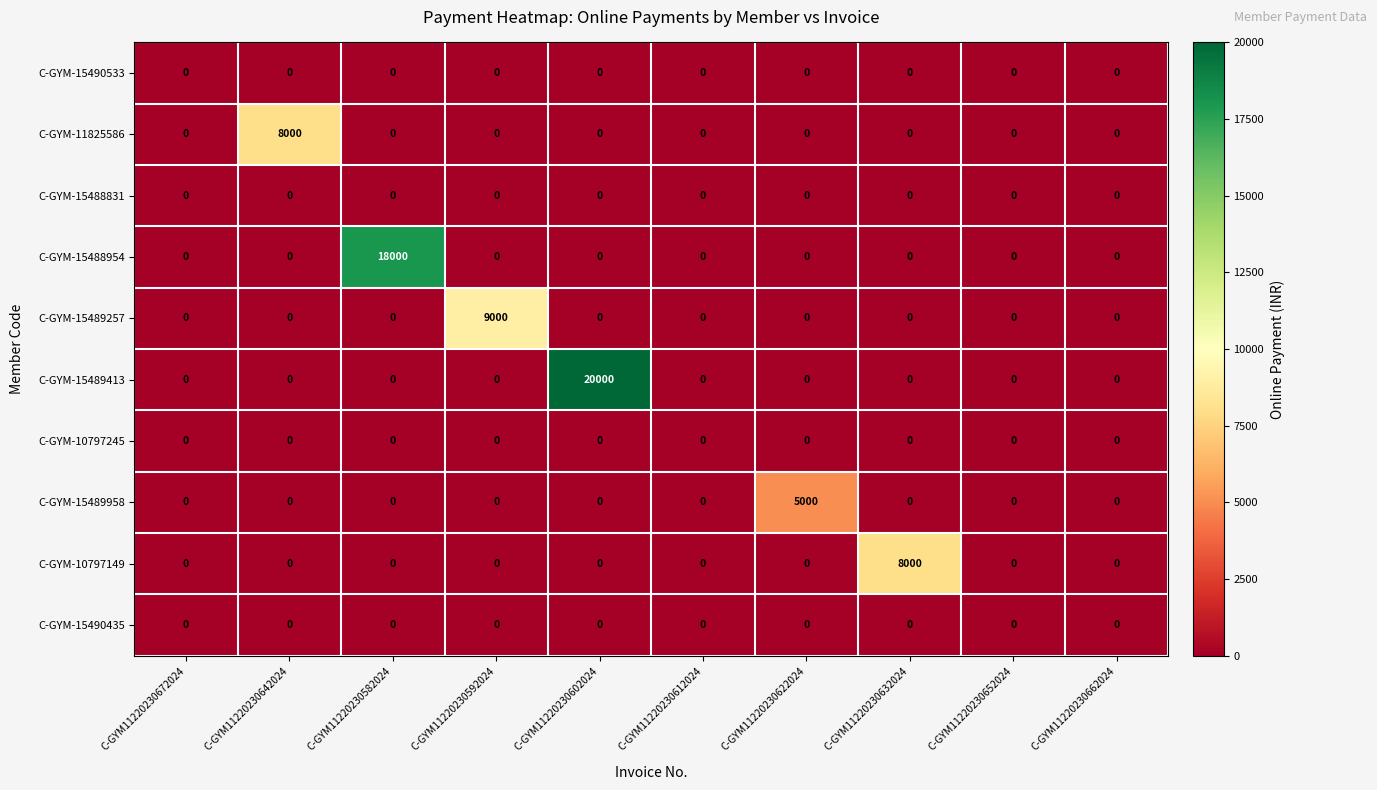

What is the sum of all C-GYM-11825586 values?

8000